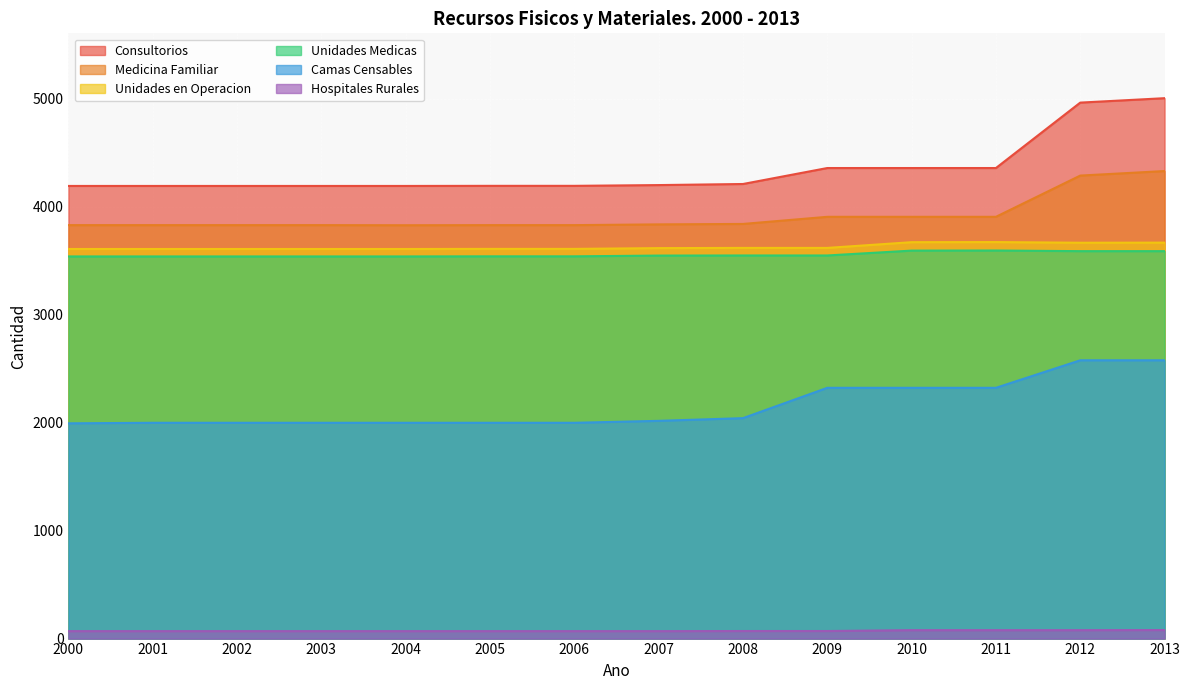

Is it true that Unidades Medicas equals 3541 at 2006?

True